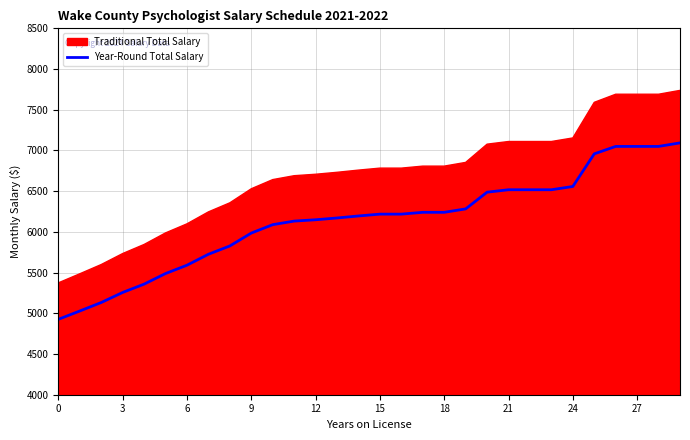

Is it true that Year-Round Total Salary equals 4926.2 at 0?

True